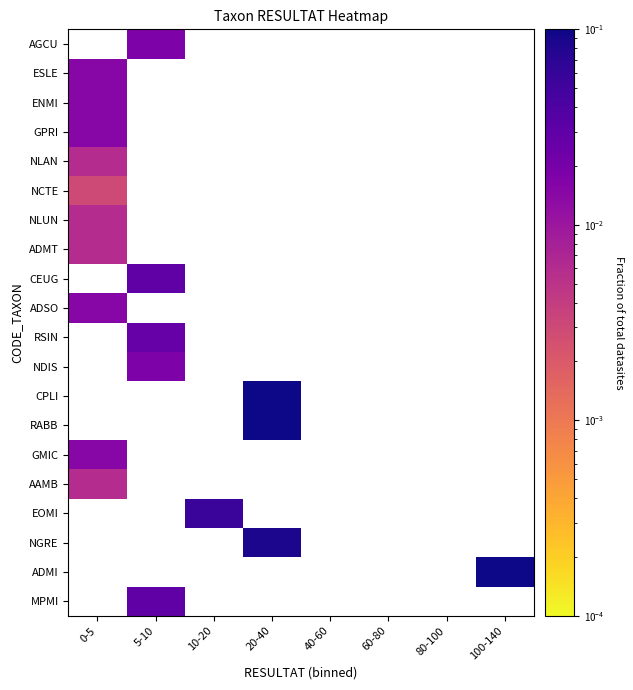

How many data points does each series have?

8